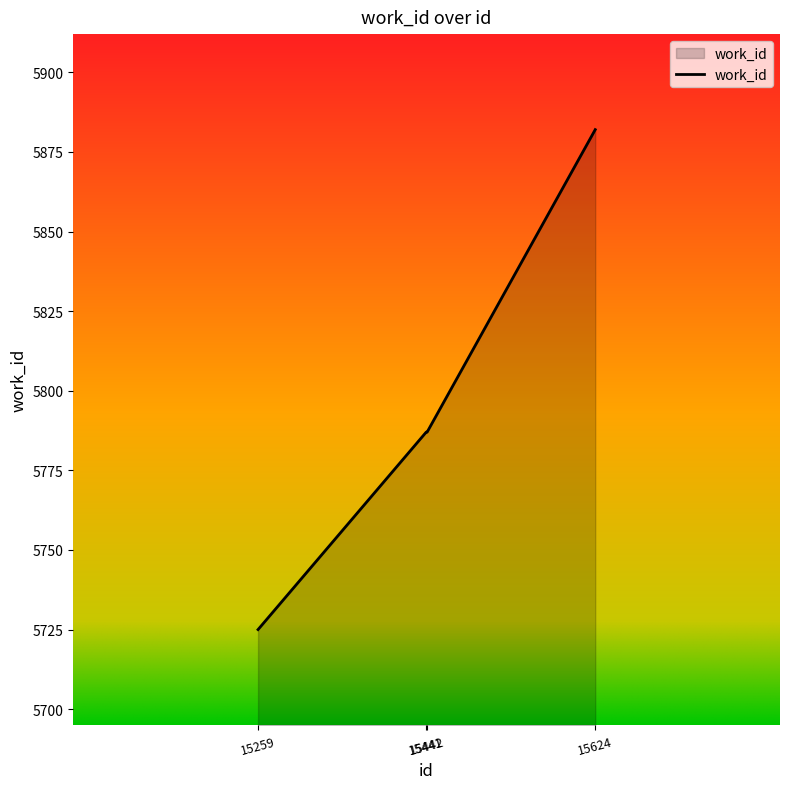

Reading left to right, extract all data points from this chart.

15259=5725	15441=5787	15442=5787	15624=5882